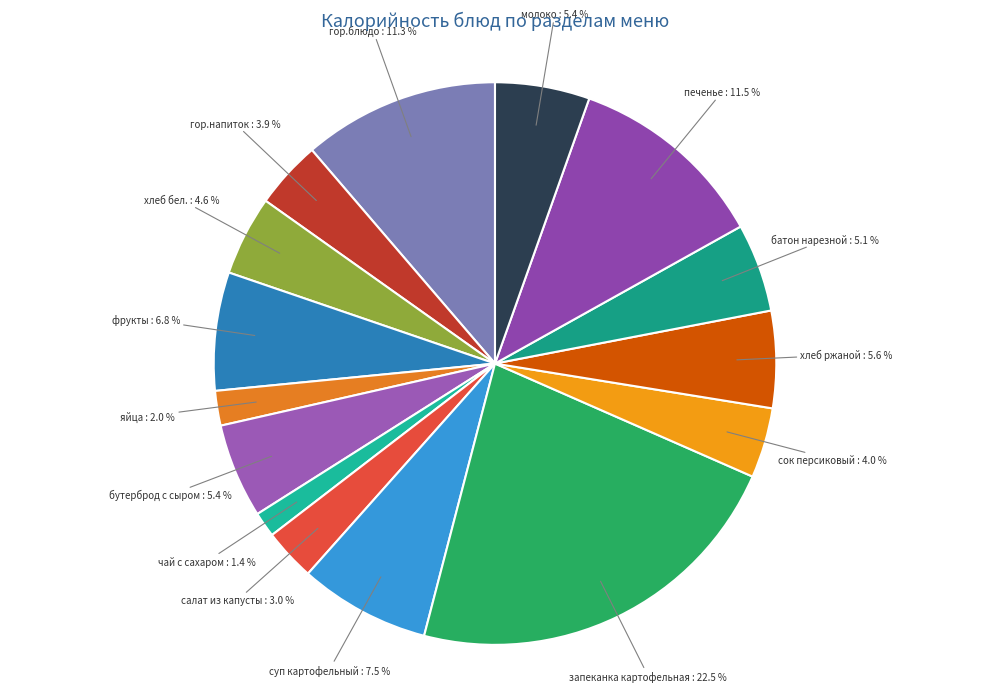

Count the number of slices in the pie.

15